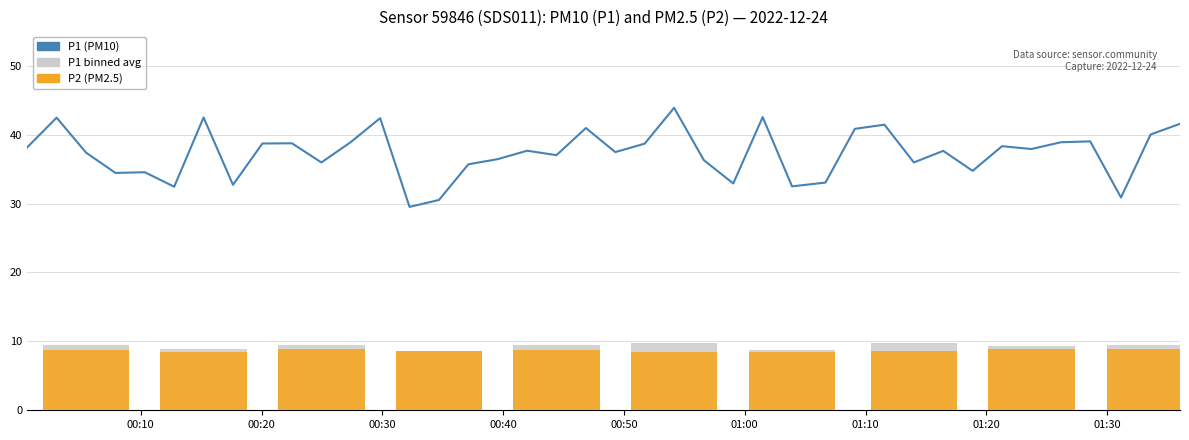

What is the maximum value shown in the chart?

43.9